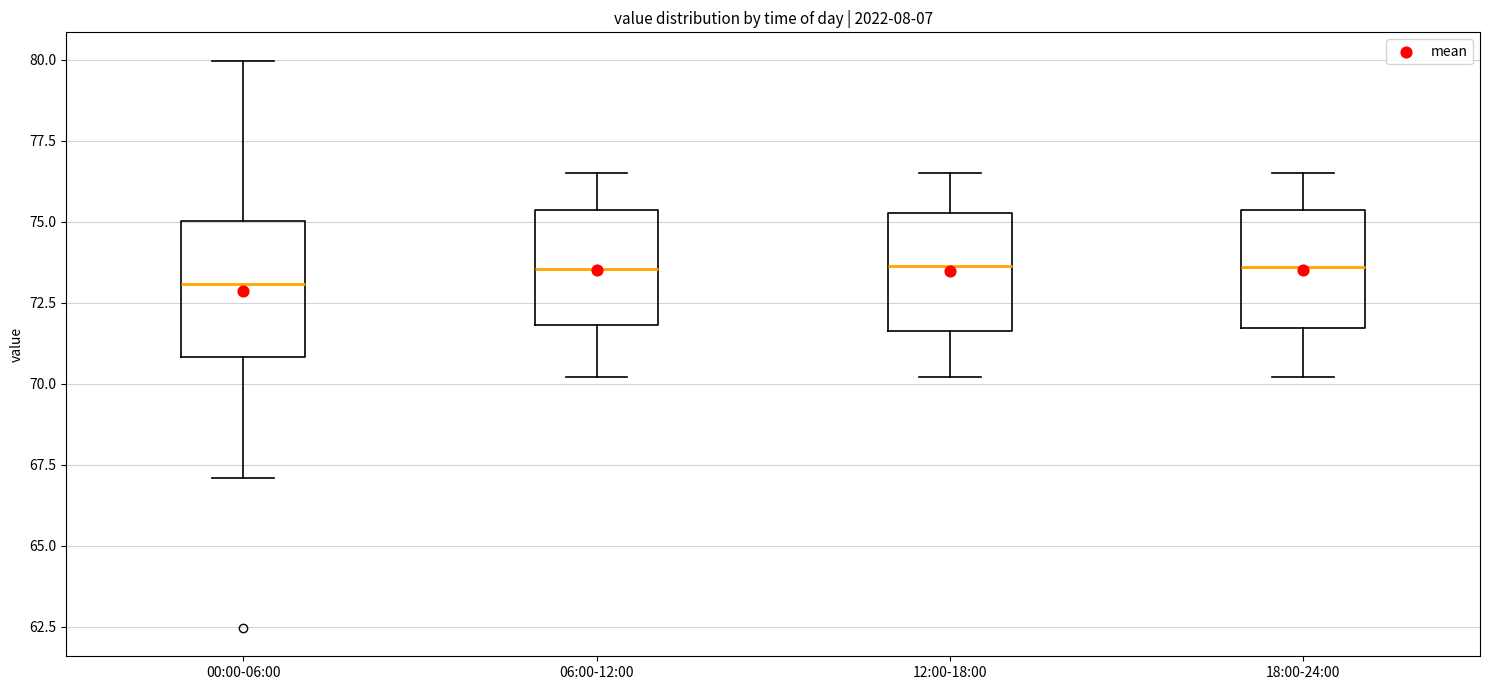

Reading left to right, transcribe this box plot: for each box, give where its median line is, the range the box spans, and where its two whiskers end, as read against the y-axis. The values are not printed on the chart, so give them approximately, as read against the axis.

00:00-06:00: median 73.0, box 71.0 to 75.0, whiskers 67.0 to 80.0
06:00-12:00: median 73.5, box 72.0 to 75.5, whiskers 70.0 to 76.5
12:00-18:00: median 73.5, box 71.5 to 75.5, whiskers 70.0 to 76.5
18:00-24:00: median 73.5, box 71.5 to 75.5, whiskers 70.0 to 76.5